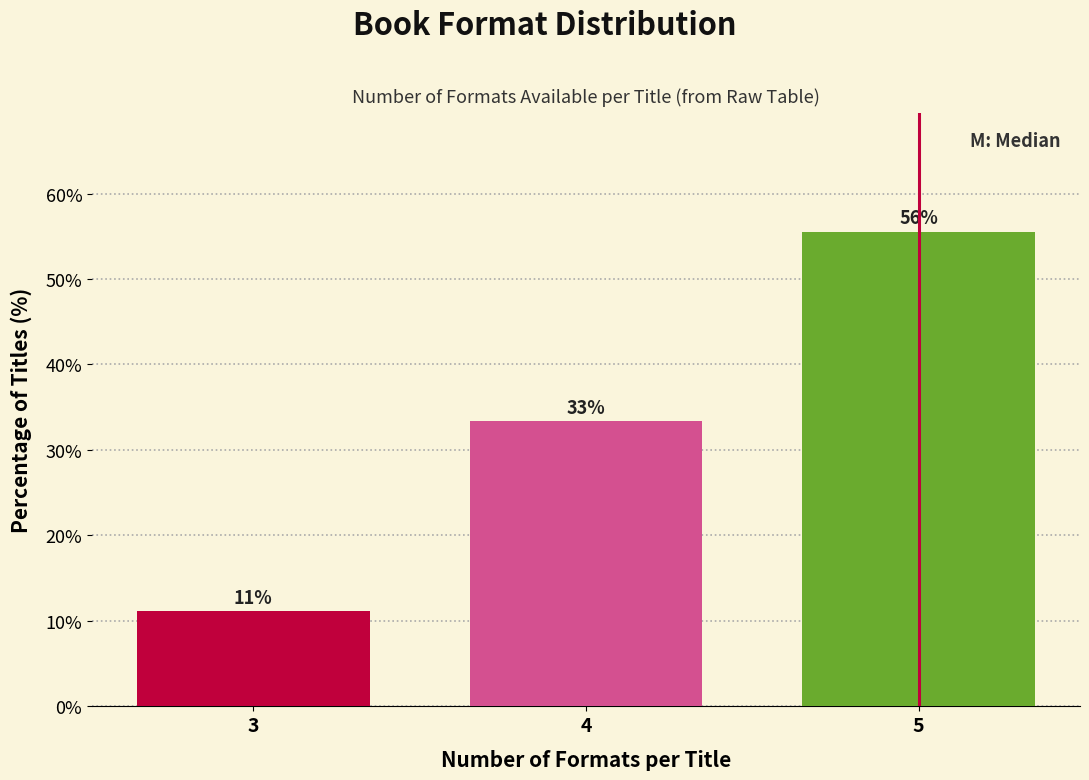

How many bars are there in total?

3